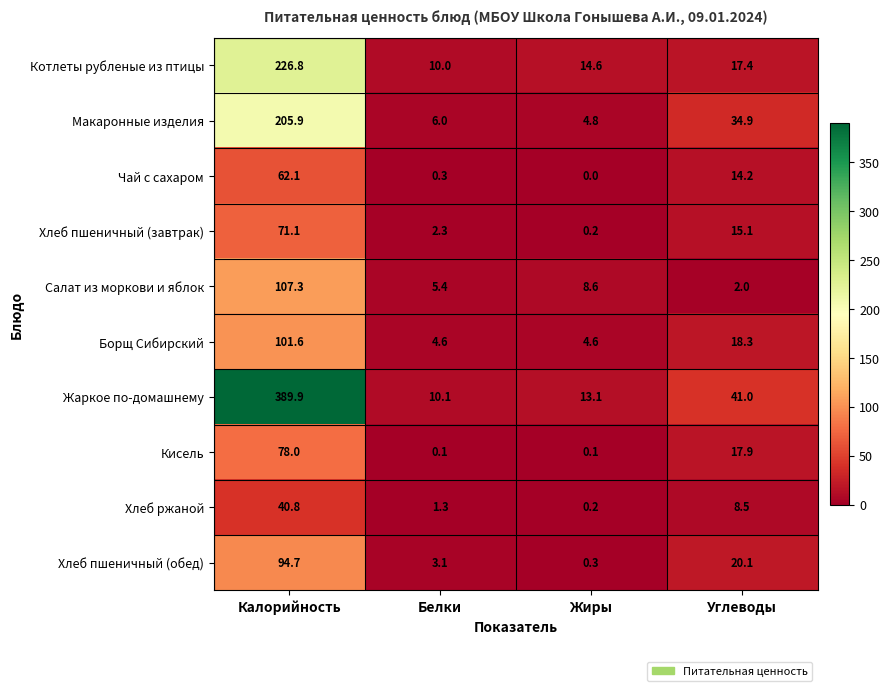

Rank the categories by Салат из моркови и яблок value from highest to lowest.

Калорийность, Жиры, Белки, Углеводы